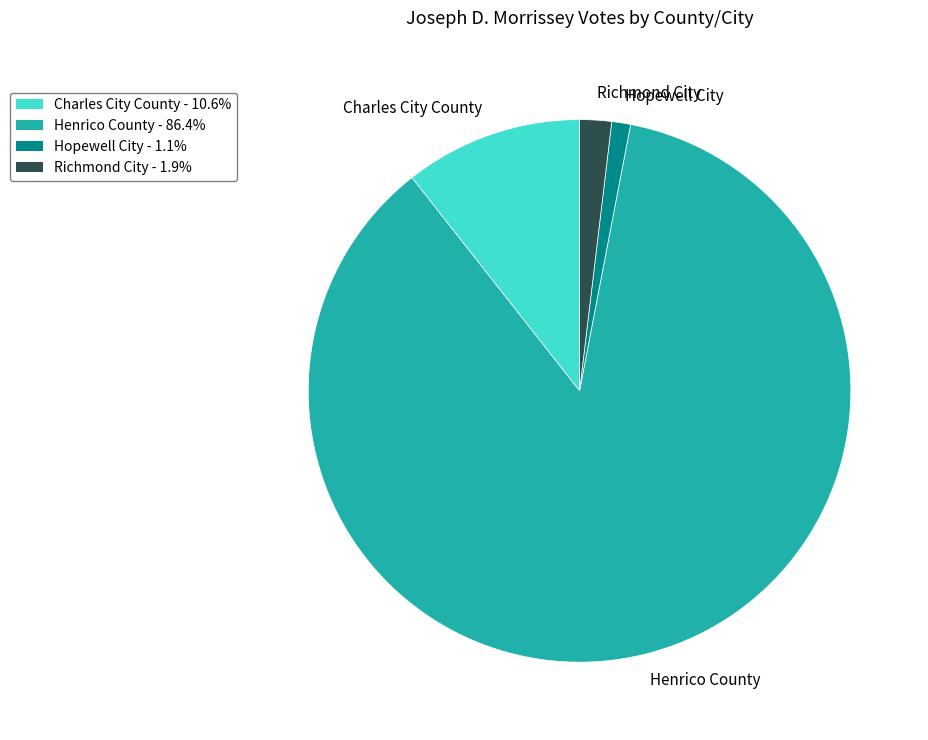

Rank the categories by value from highest to lowest.

Henrico County, Charles City County, Richmond City, Hopewell City